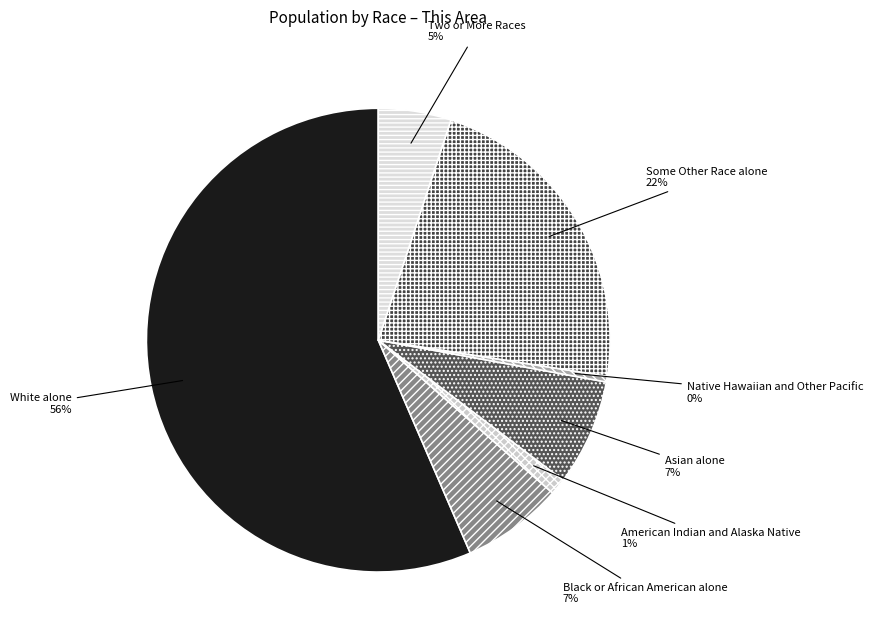

Do Asian alone and White alone together represent more than half of the pie?

Yes